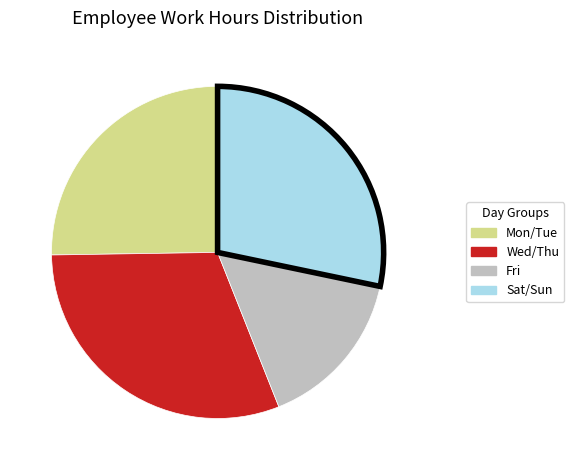

Is there a majority slice in this chart?

No